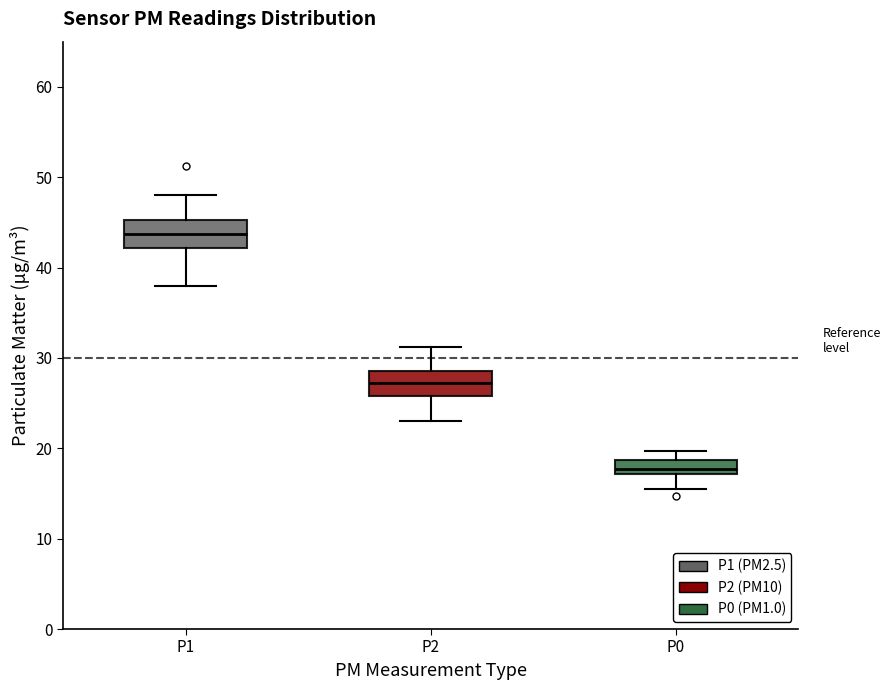

Reading left to right, read every box against the y-axis: the position of its median line, the range the box covers, and the ends of its whiskers. The values are not printed on the chart, so give them approximately, as read against the axis.

P1: median 44, box 42 to 45, whiskers 38 to 48
P2: median 27, box 26 to 29, whiskers 23 to 31
P0: median 18, box 17 to 19, whiskers 16 to 20